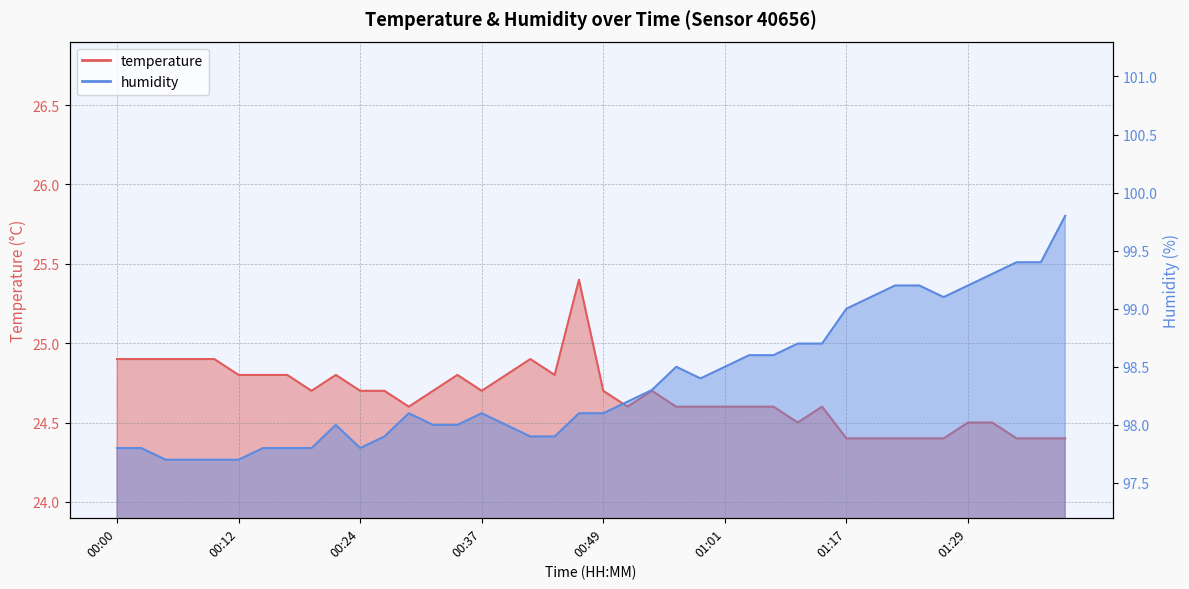

At which category does temperature reach its first local valley?

00:20